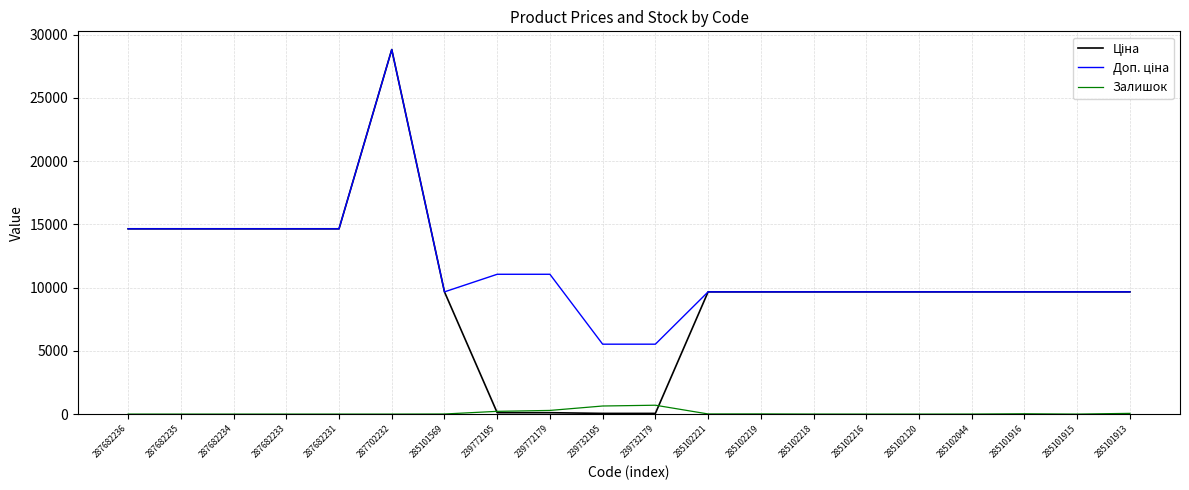

What is the maximum value shown in the chart?

28821.8